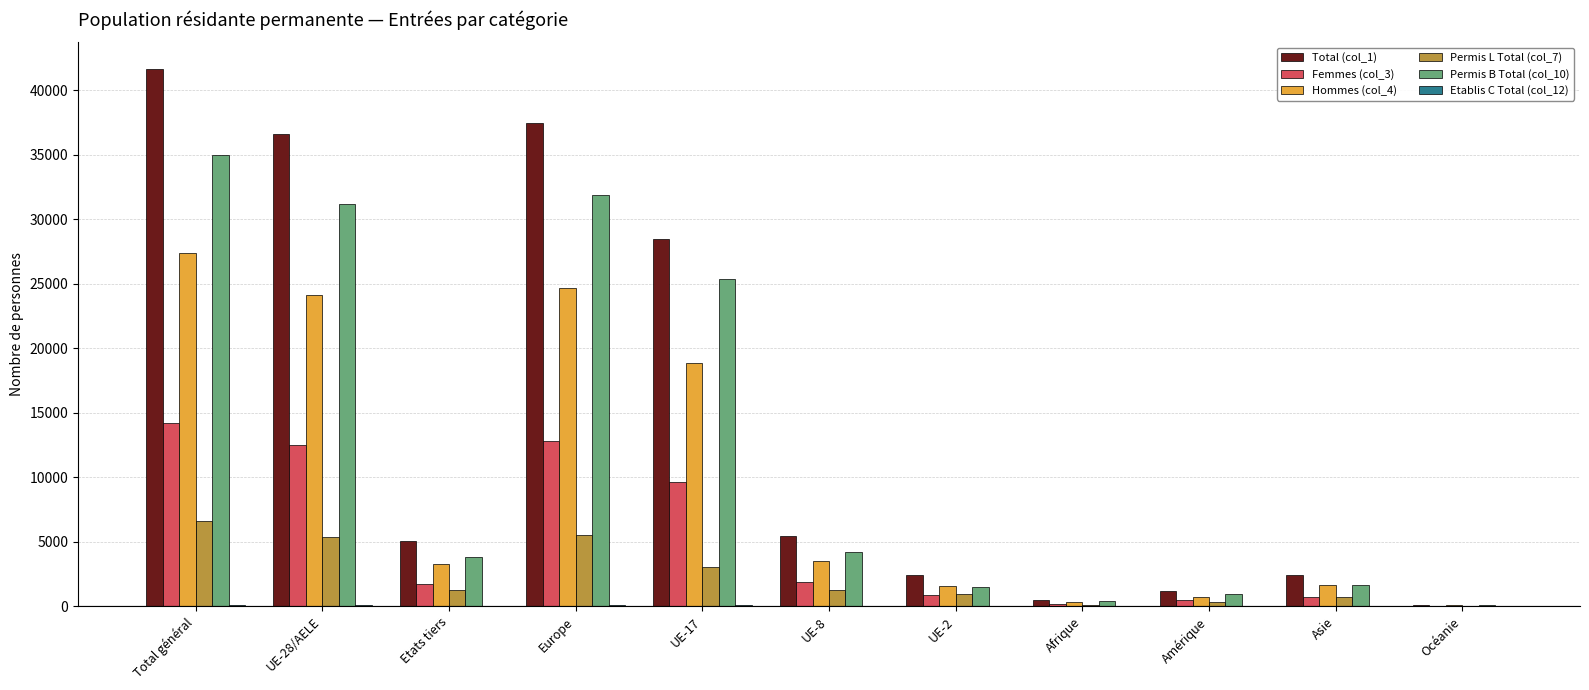

Which series has the largest total across all categories?

Total (col_1)